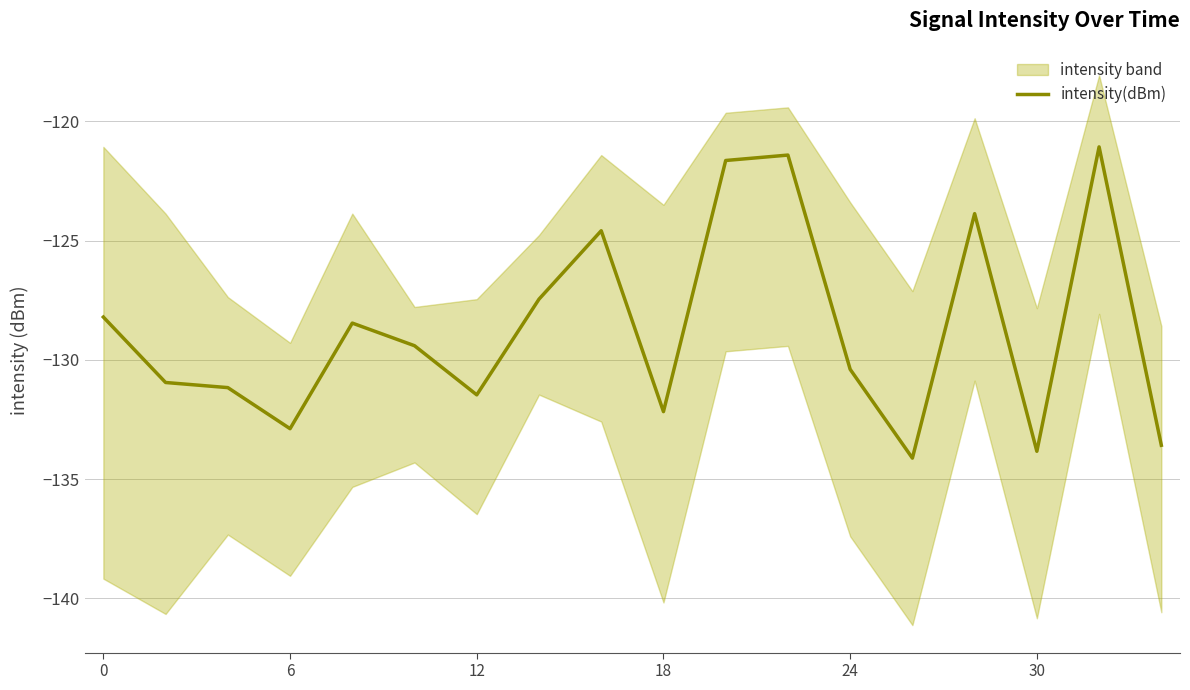

True or false: the data shows -78.3 at 0.

False